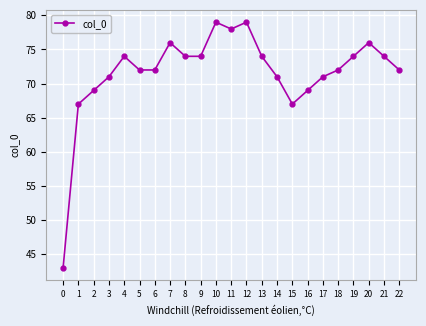

What is the sum of the values at 20 and 2?

145